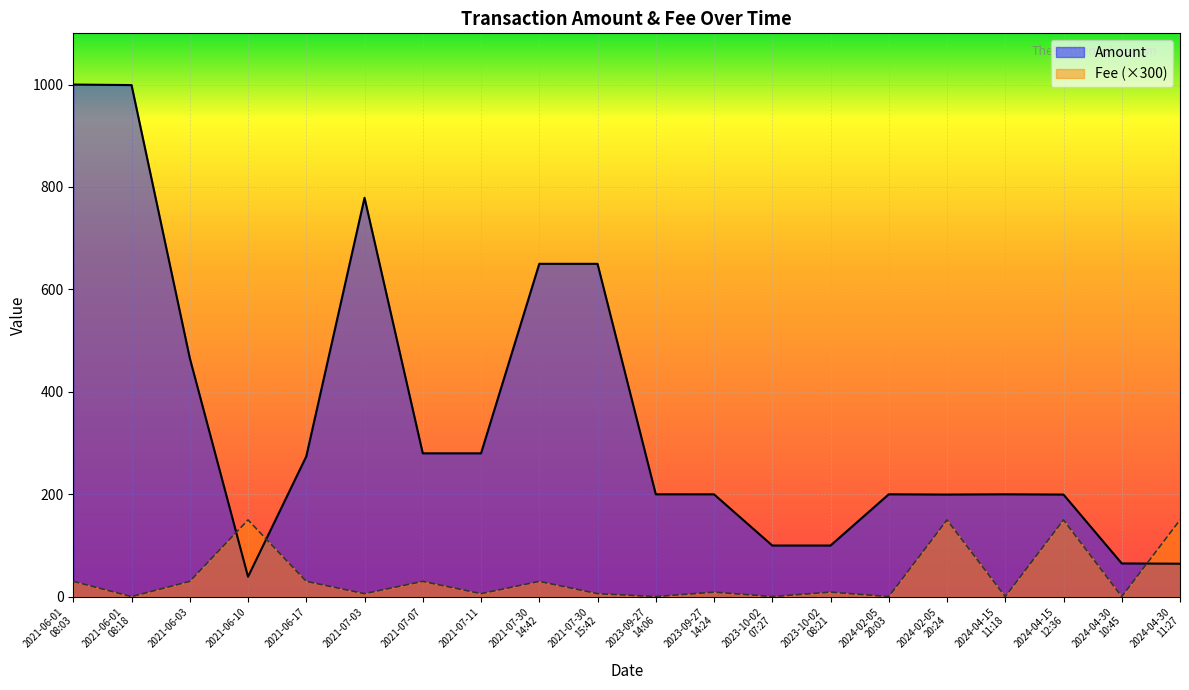

Where is the first local maximum for Fee?

2021-06-10